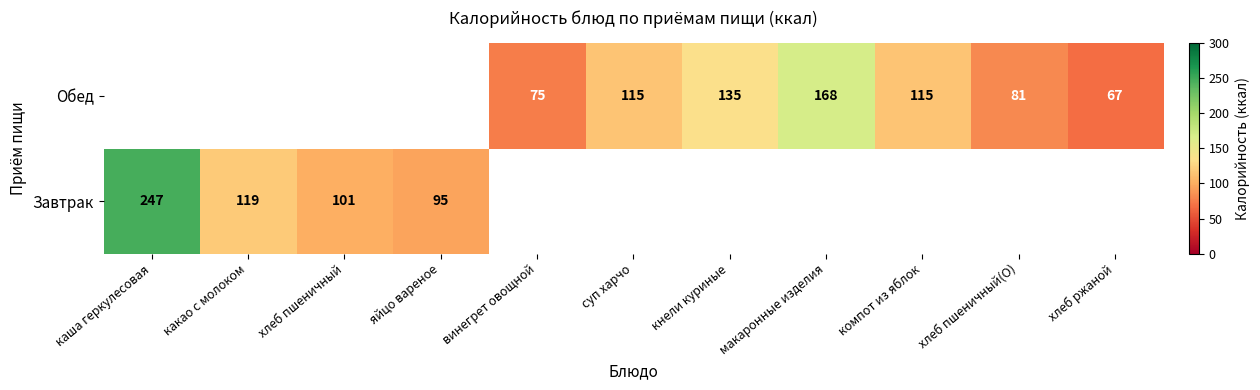

What is the greatest value displayed?

247